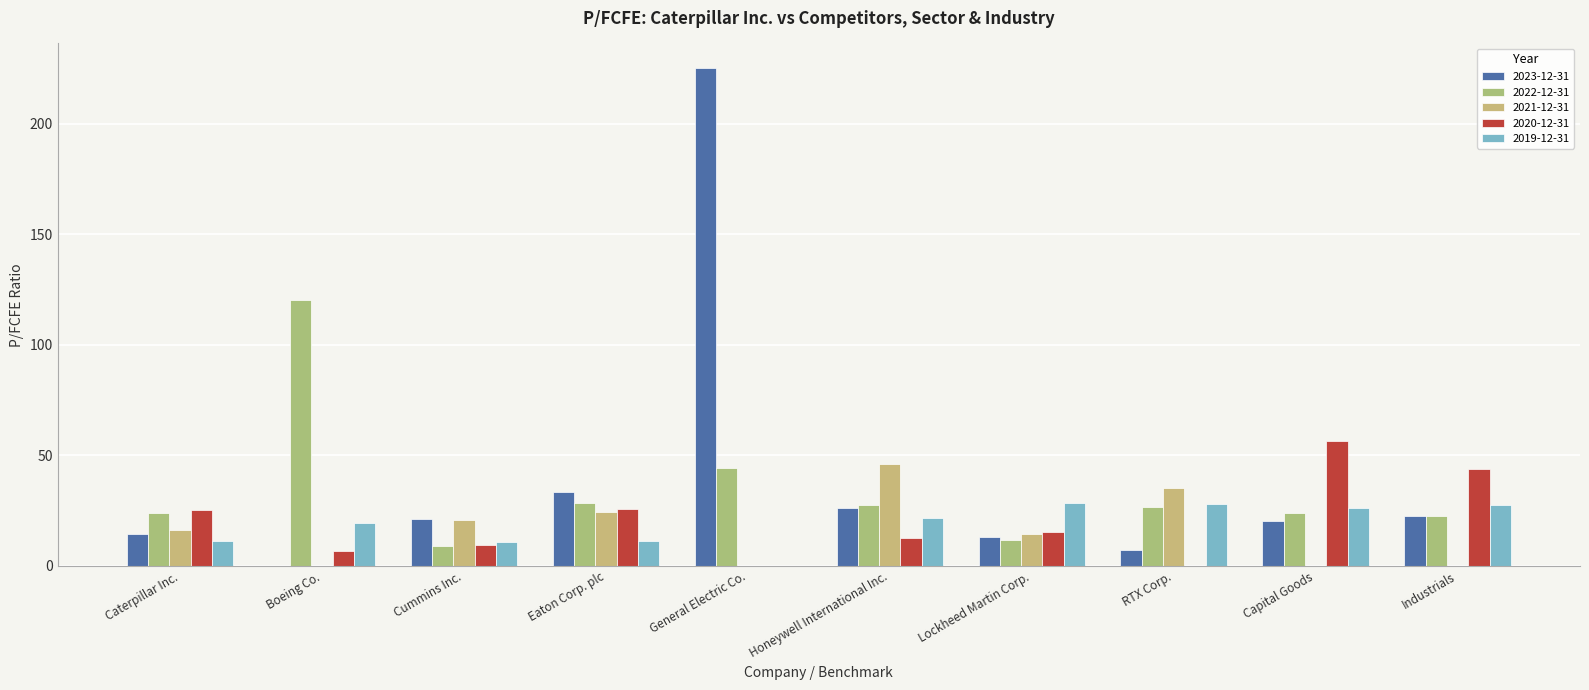

At which label does 2022-12-31 first exceed 26?

Boeing Co.